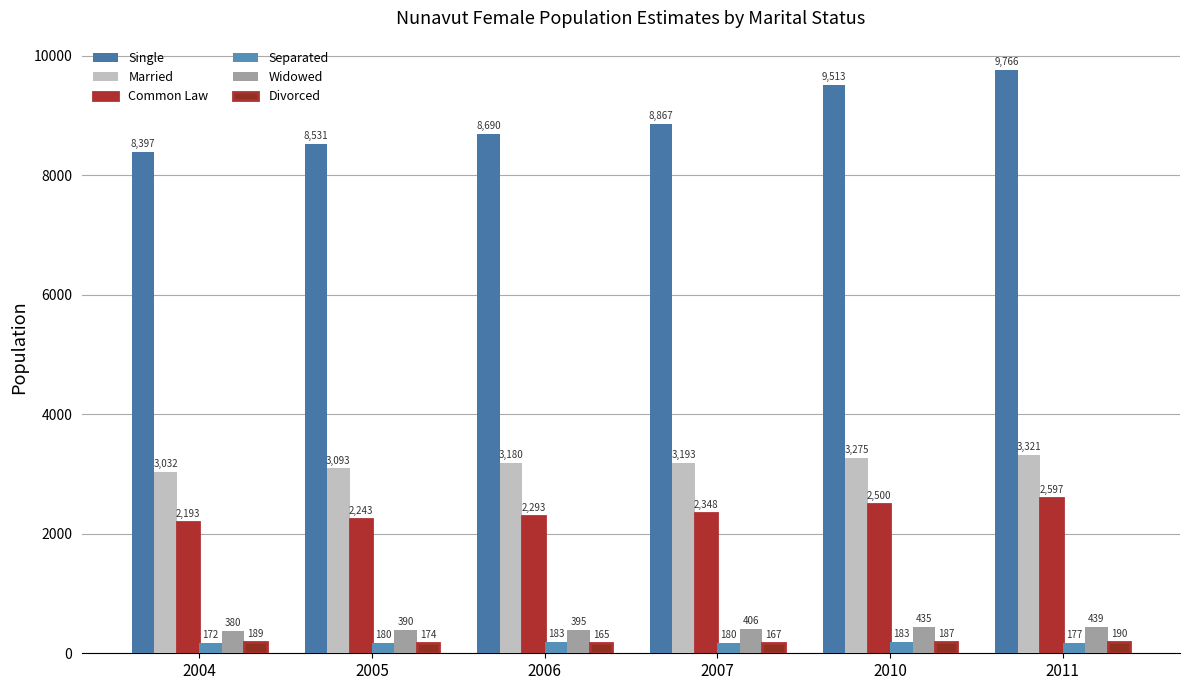

Which series changed the most between 2004 and 2005?

Single